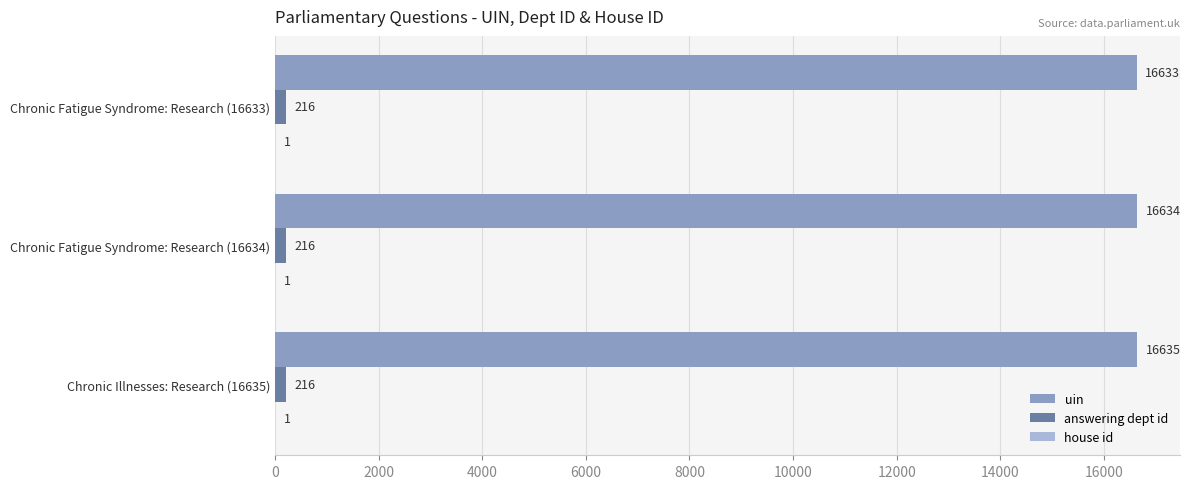

At which category is the sum across all series the highest?

Chronic Illnesses: Research (16635)